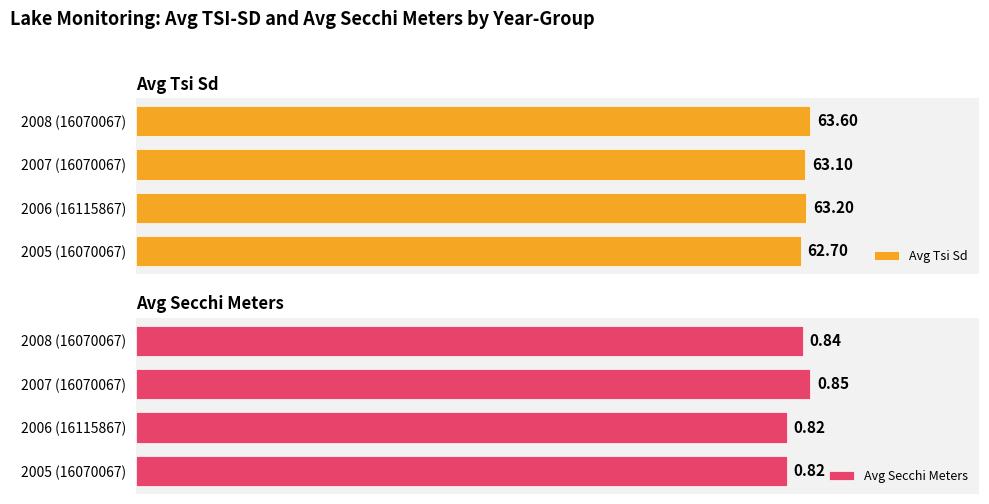

How many Avg Tsi Sd values are between 63 and 64?

3